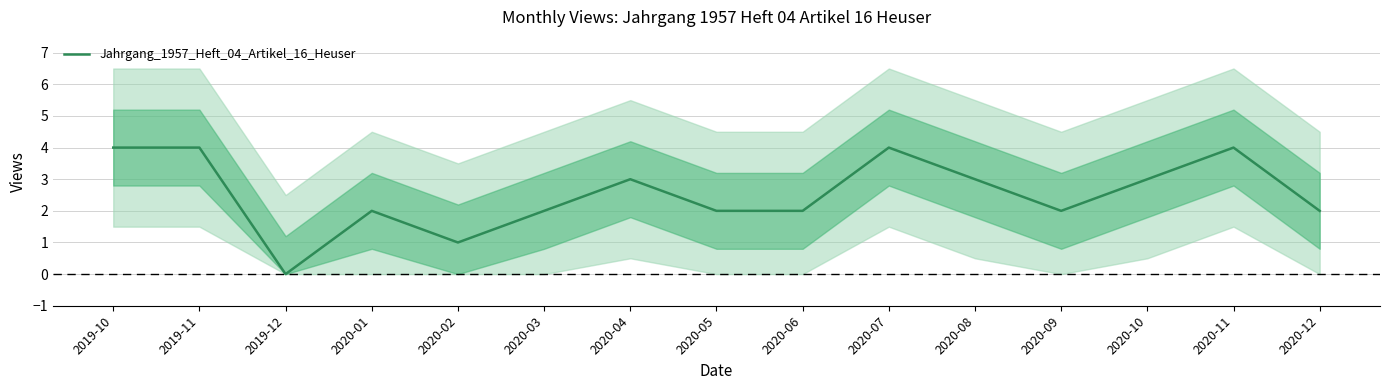

How many lines are shown in the chart?

1